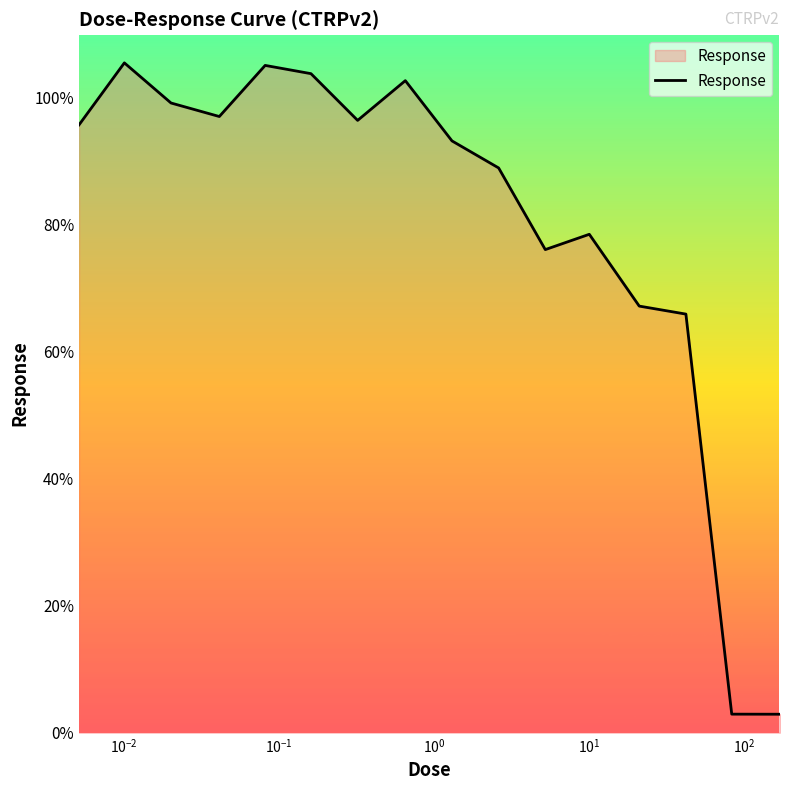

What is the minimum value shown in the chart?

2.9